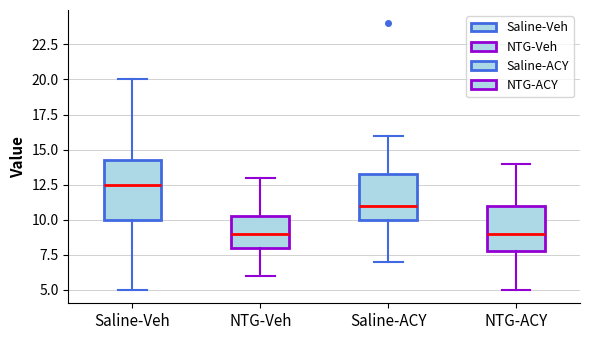

Where is the upper edge of the box for Saline-Veh on the y-axis? The values are not printed on the chart, so give them approximately, as read against the axis.

14.5